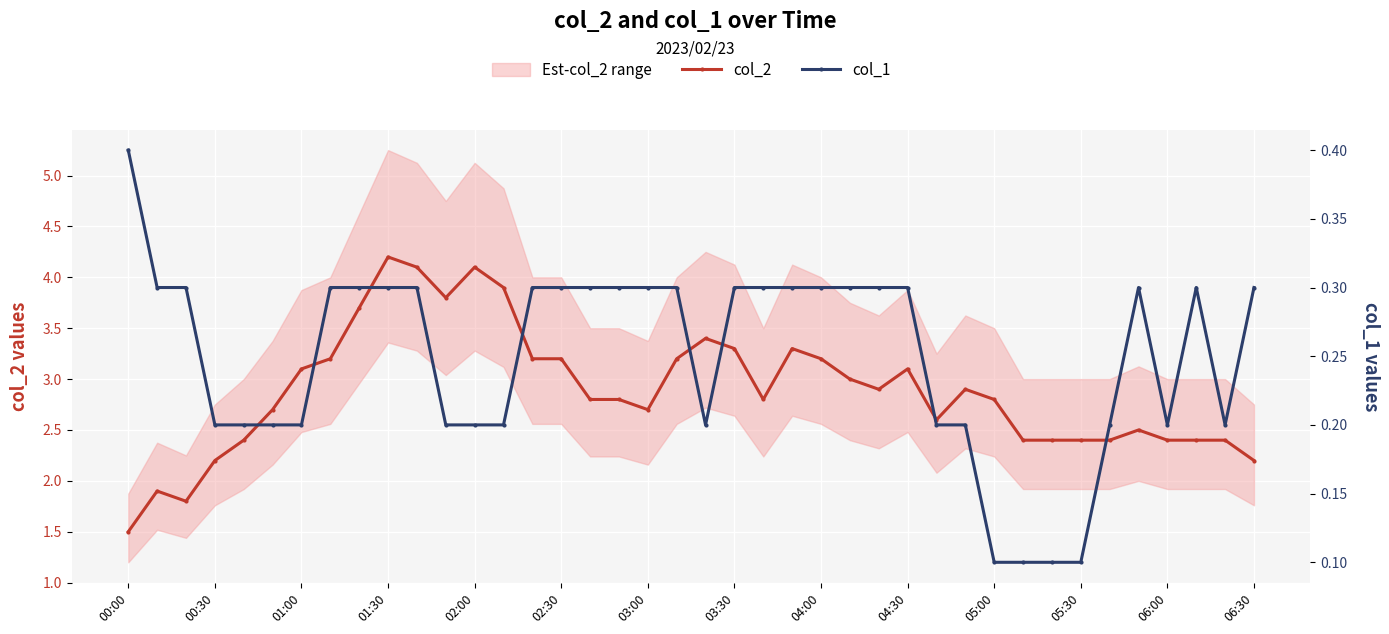

In col_1, how many points are higher than both neighbors (excluding endpoints)?

2